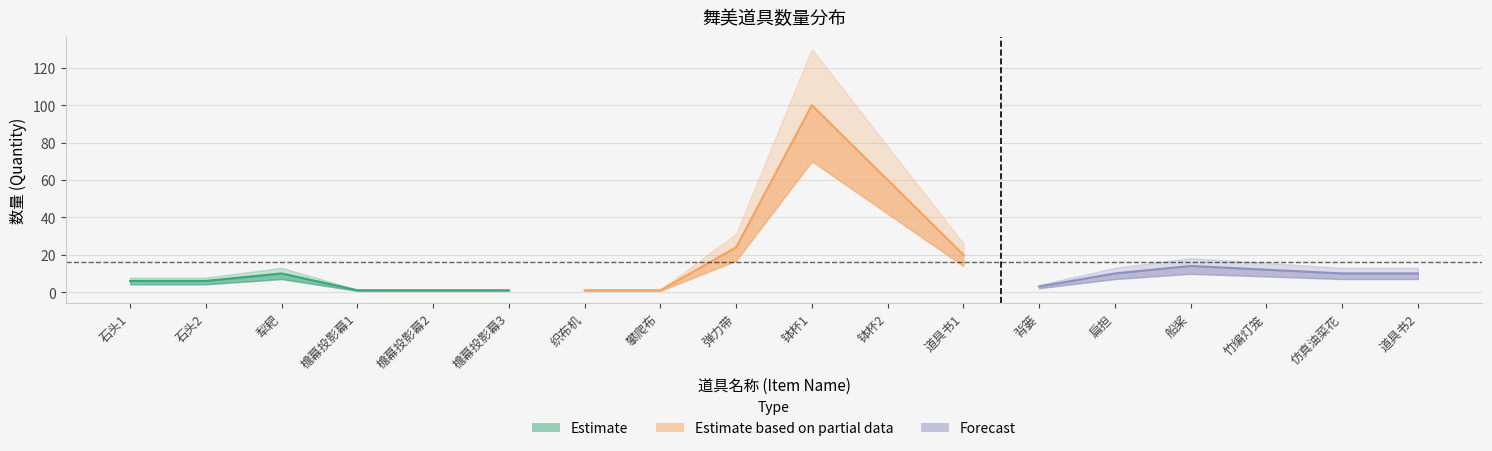

Reading right to left, transcribe all the data shown in this chart.

10	10	12	14	10	3	20	60	100	24	1	1	1	1	1	10	6	6